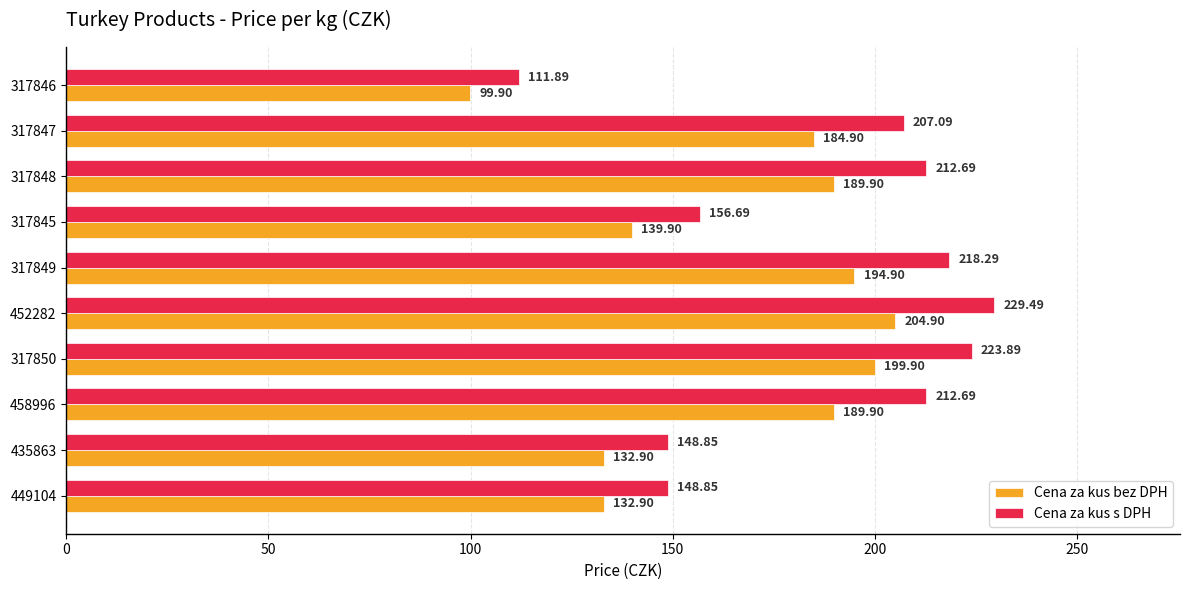

Rank the series by their maximum value, from highest to lowest.

Cena za kus s DPH, Cena za kus bez DPH